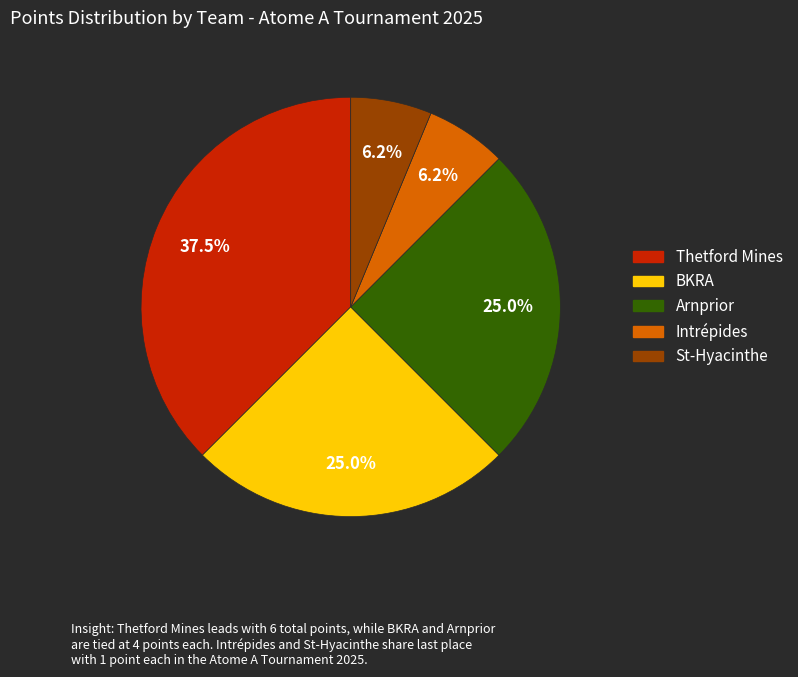

What portion of the pie excludes BKRA?

75.0%